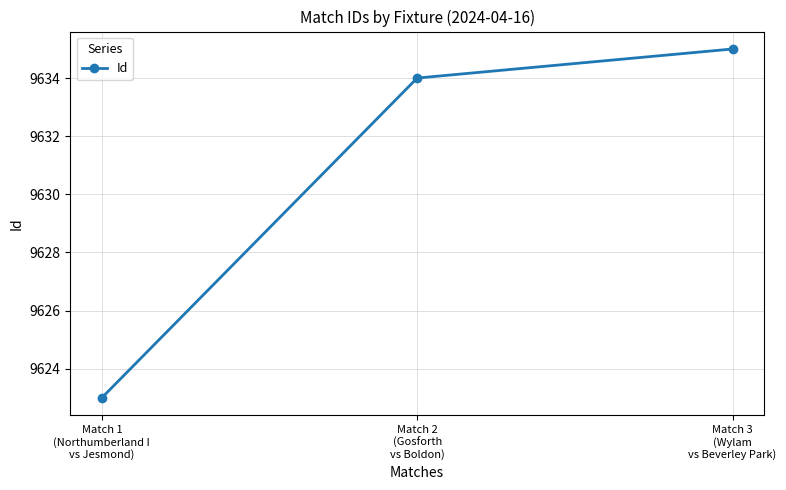

List the labels in order of value, largest first.

Match 3
(Wylam
vs Beverley Park), Match 2
(Gosforth
vs Boldon), Match 1
(Northumberland I
vs Jesmond)